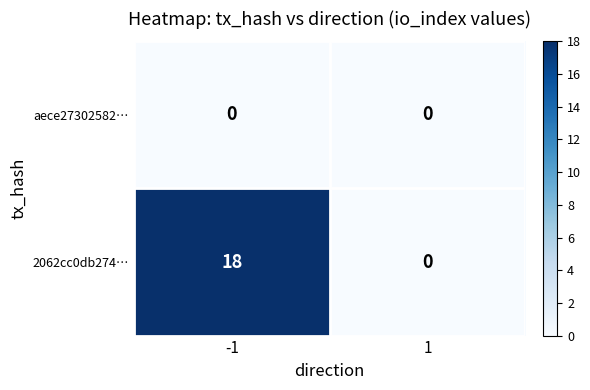

What is the average value of the 2062cc0db274… series?

9